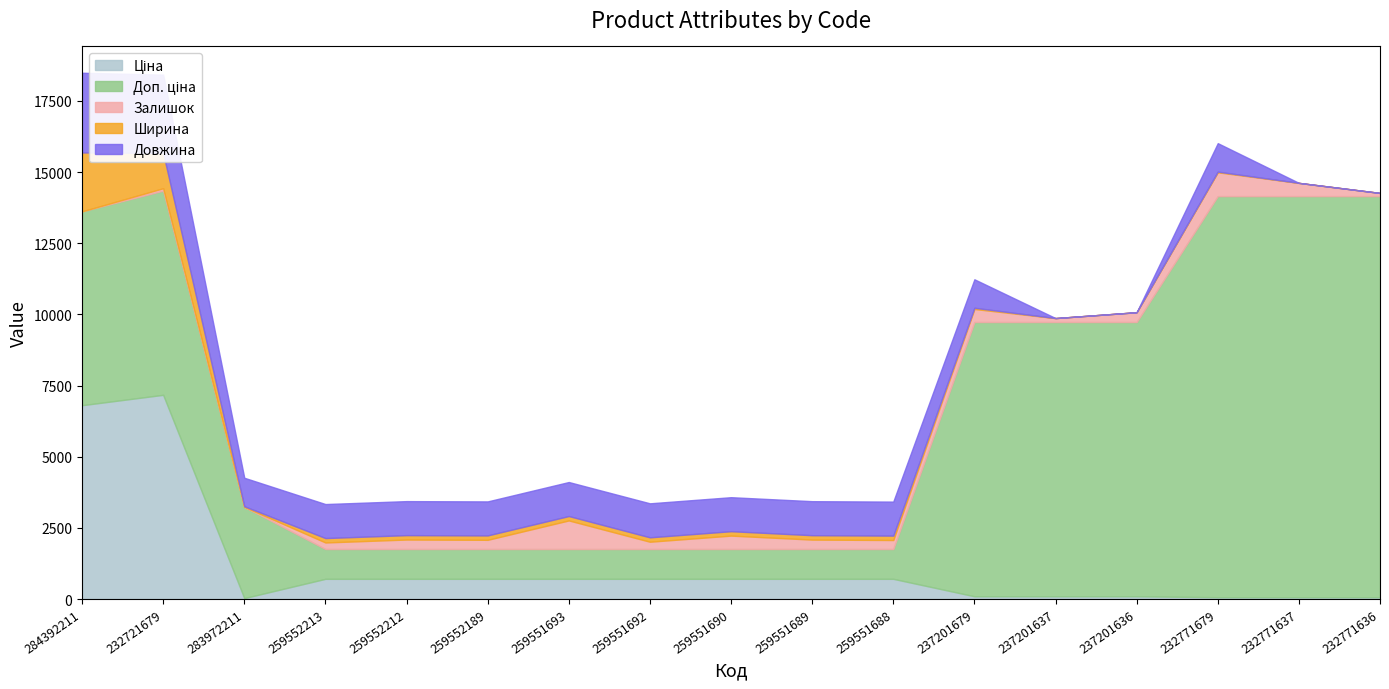

Which category has the highest value in the Ширина series?

284392211